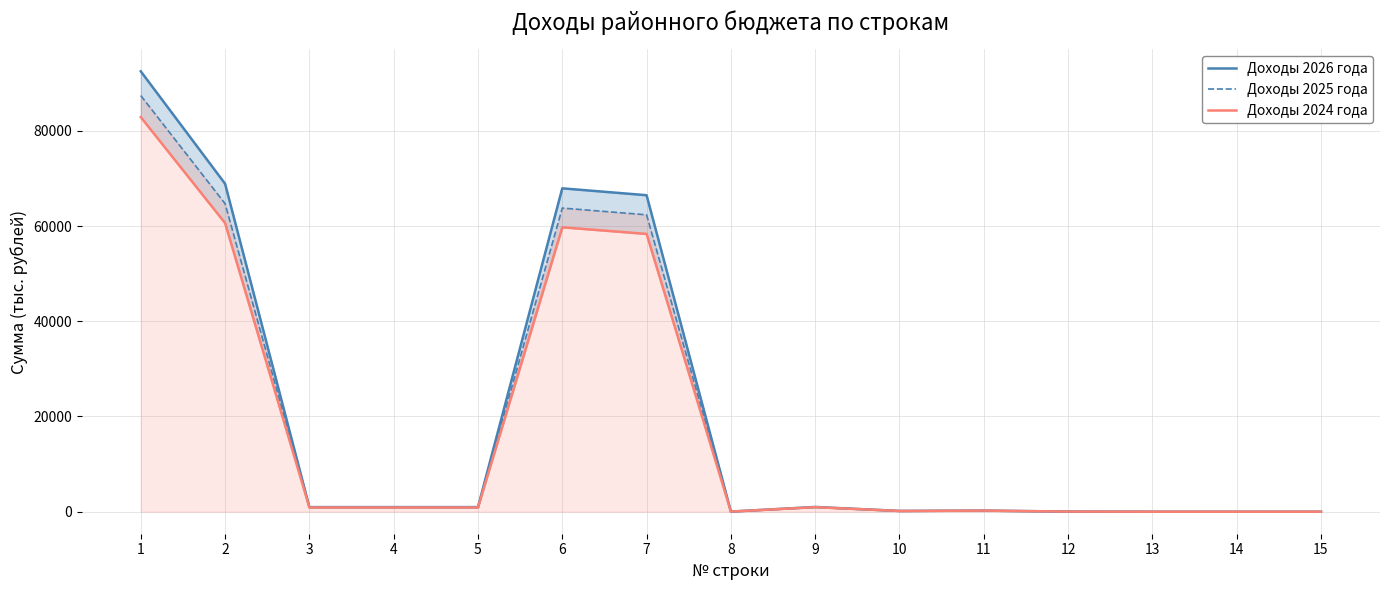

What is the value of the Доходы 2024 года point at the 6th from the left?

59733.0